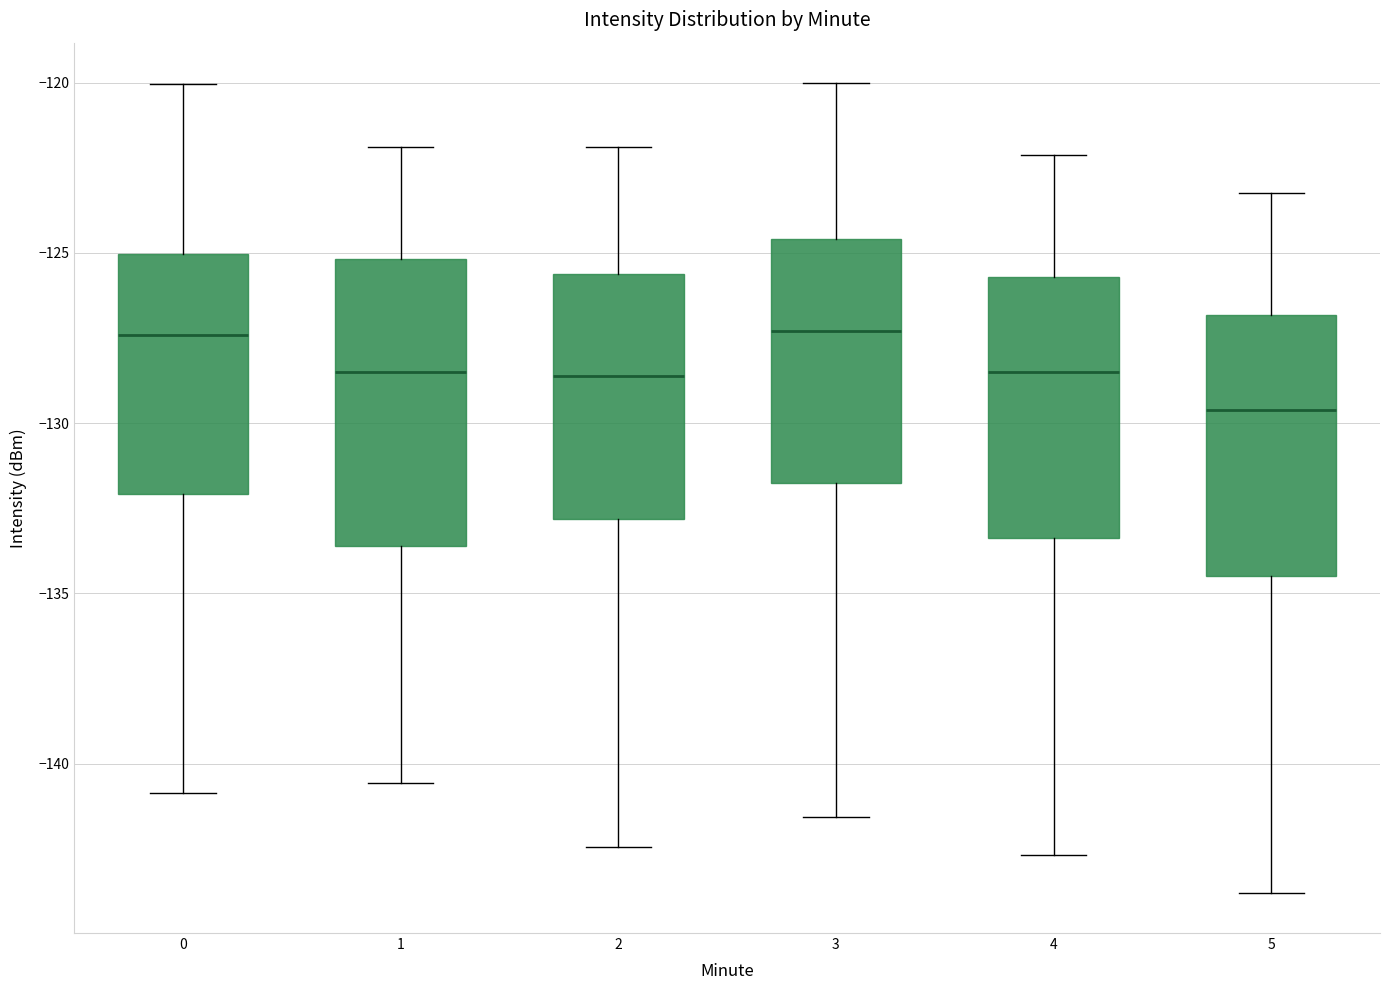

Reading left to right, transcribe this box plot: for each box, give where its median line is, the range the box spans, and where its two whiskers end, as read against the y-axis. The values are not printed on the chart, so give them approximately, as read against the axis.

0: median -127.5, box -132.0 to -125.0, whiskers -141.0 to -120.0
1: median -128.5, box -133.5 to -125.0, whiskers -140.5 to -122.0
2: median -128.5, box -133.0 to -125.5, whiskers -142.5 to -122.0
3: median -127.5, box -132.0 to -124.5, whiskers -141.5 to -120.0
4: median -128.5, box -133.5 to -125.5, whiskers -142.5 to -122.0
5: median -129.5, box -134.5 to -127.0, whiskers -144.0 to -123.0